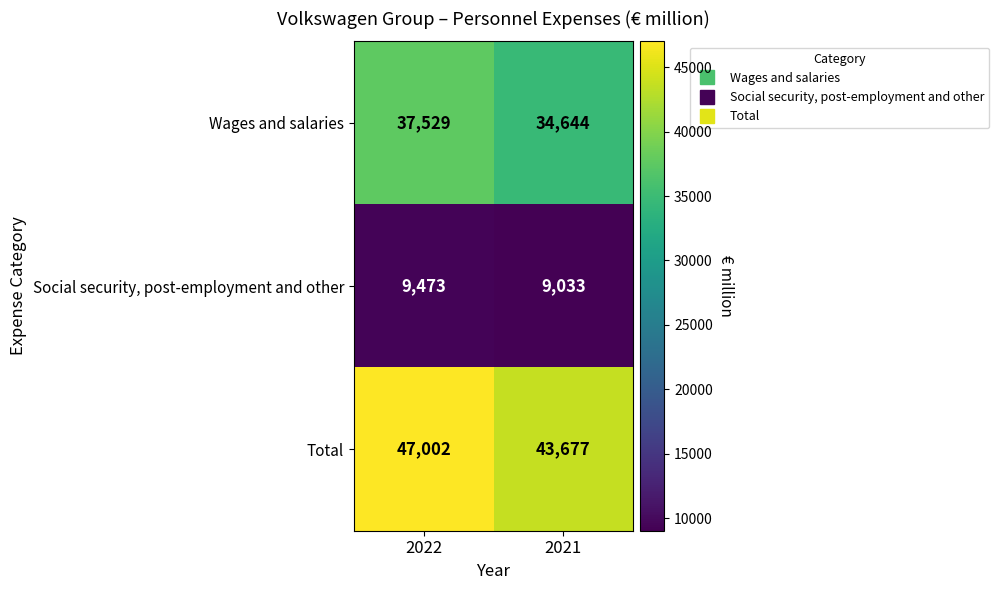

How many categories are shown in the chart?

2